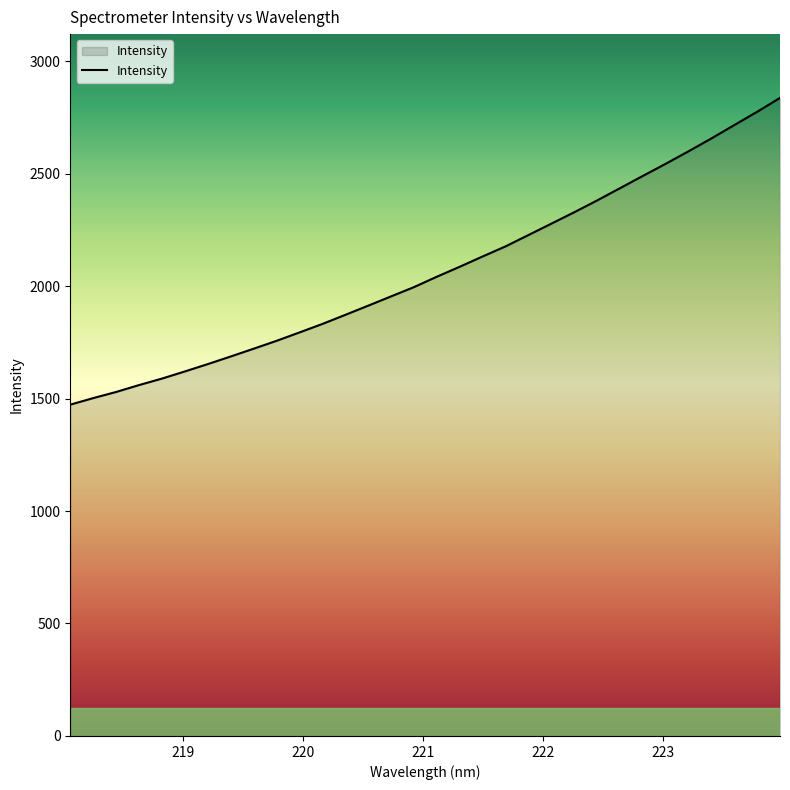

What is the minimum value shown in the chart?

1472.7